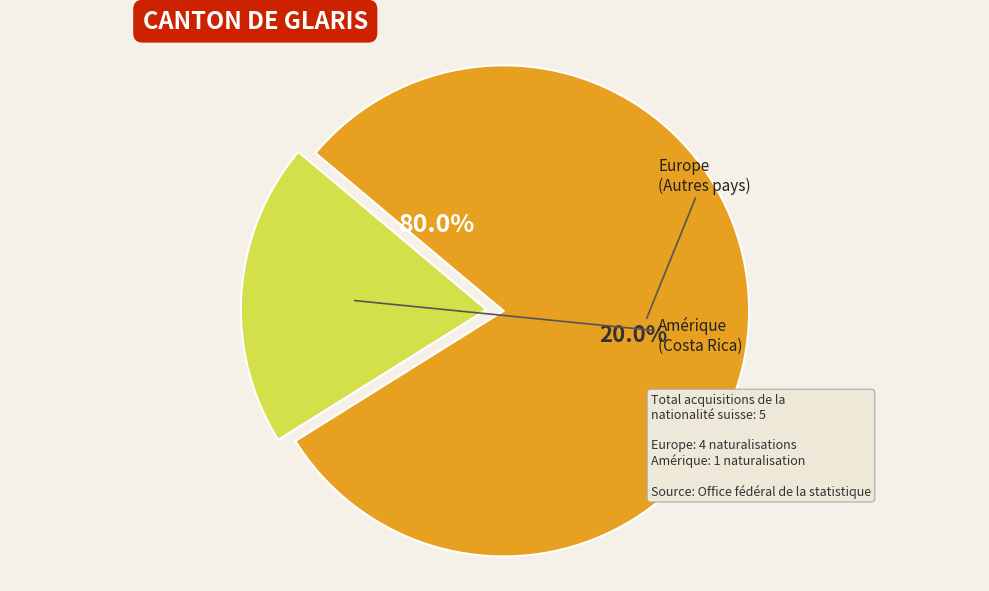

What is the ratio of the value at Amérique to the value at Autres pays de l'Europe?

0.2